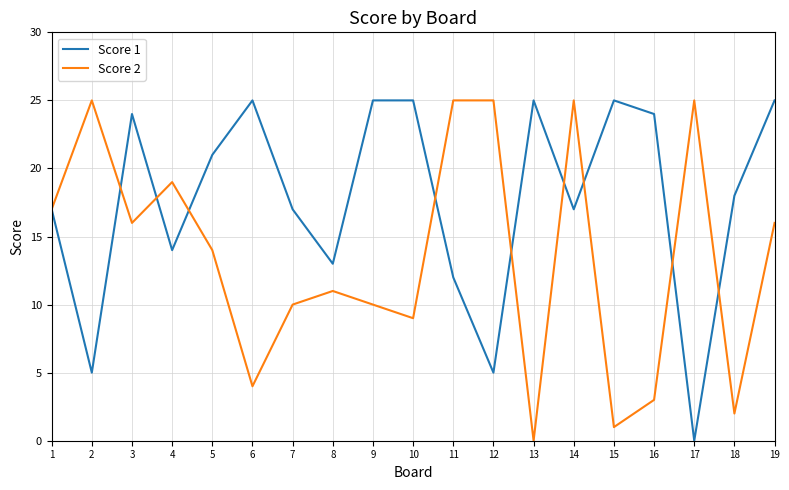

What is the maximum value shown in the chart?

25